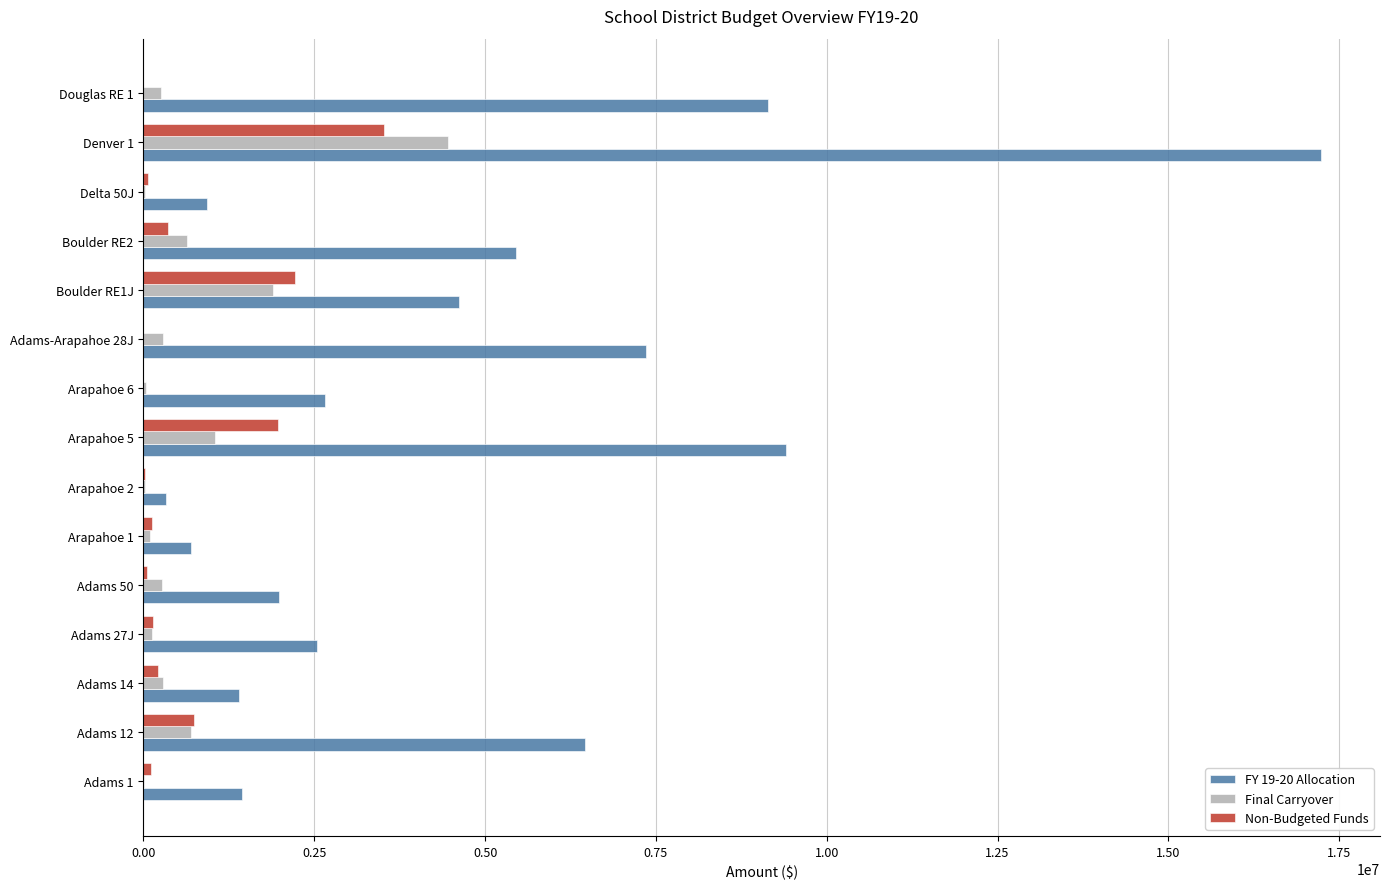

Which series has the largest range (max minus min)?

FY 19-20 Allocation